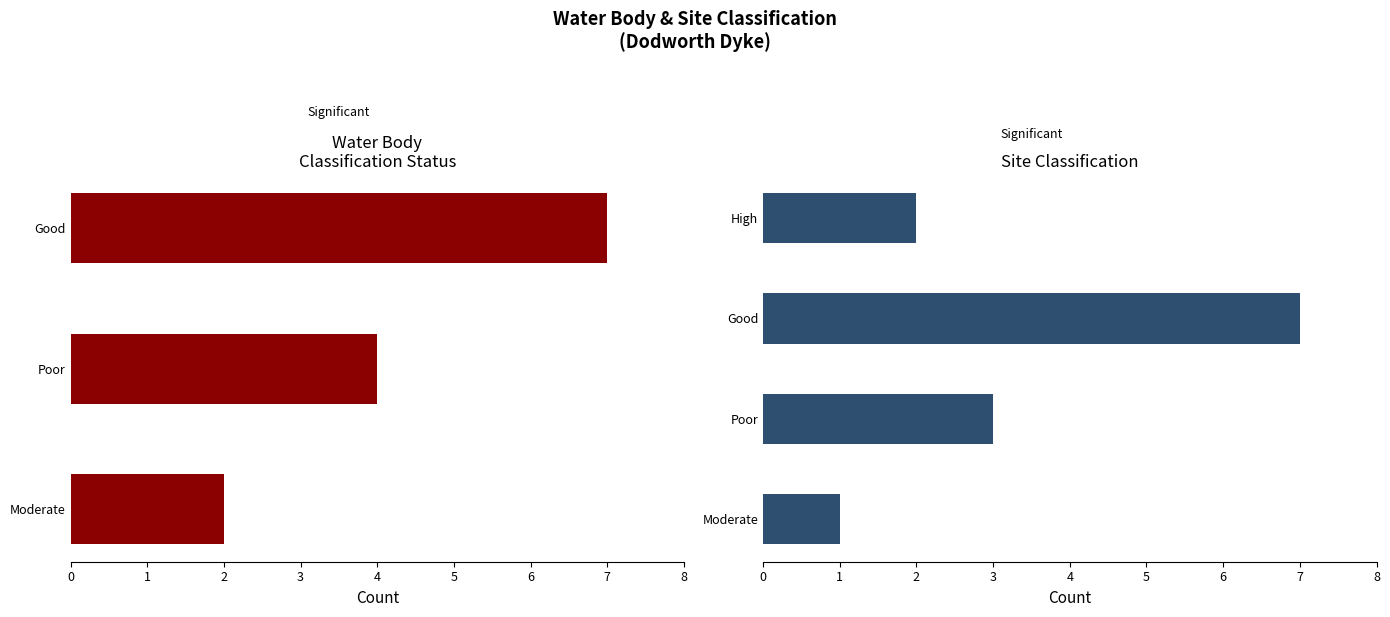

List the labels in order of value, smallest first.

Moderate, Moderate, High, Poor, Good